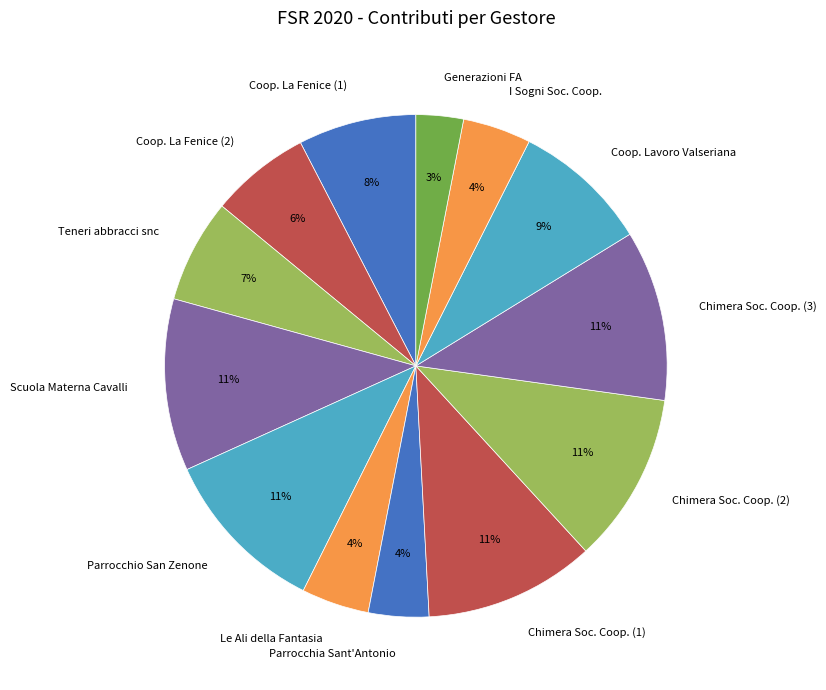

Do Le Ali della Fantasia and I Sogni Soc. Coop. together represent more than half of the pie?

No